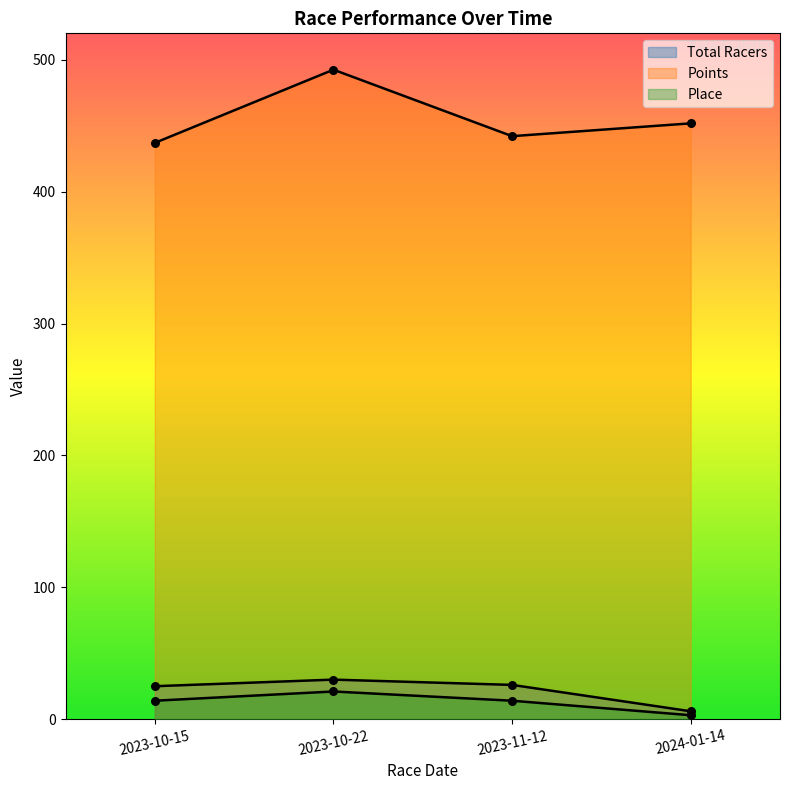

Is the value of Place at 2023-10-22 greater than the value of Points at 2023-11-12?

No